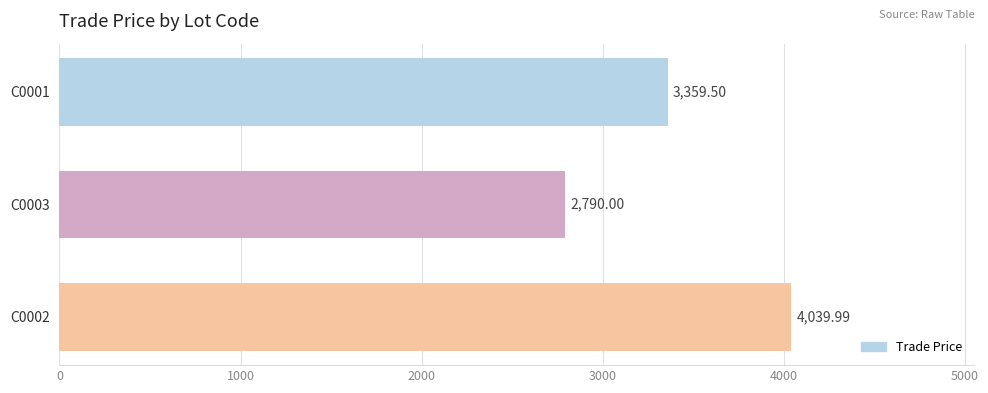

What is the smallest value displayed?

2790.0